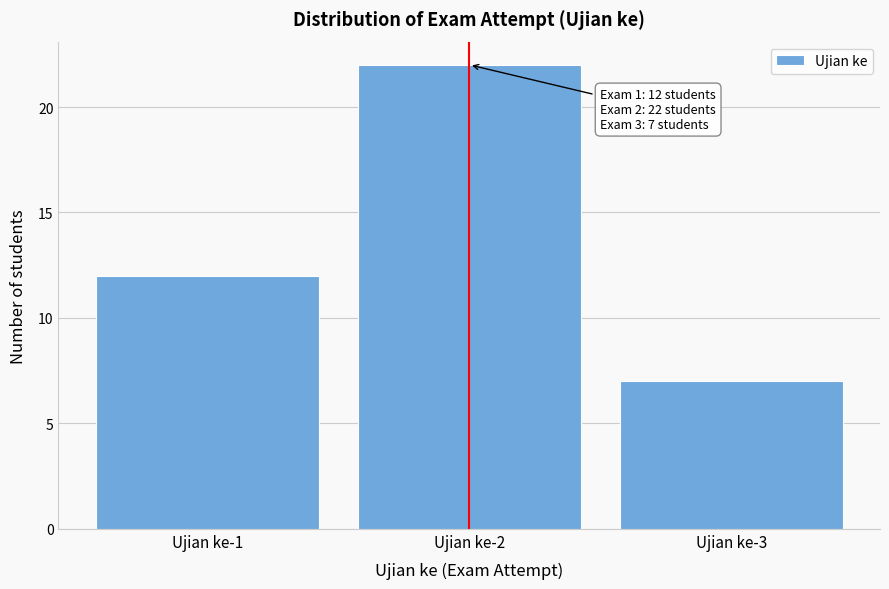

Reading right to left, transcribe all the data shown in this chart.

7	22	12